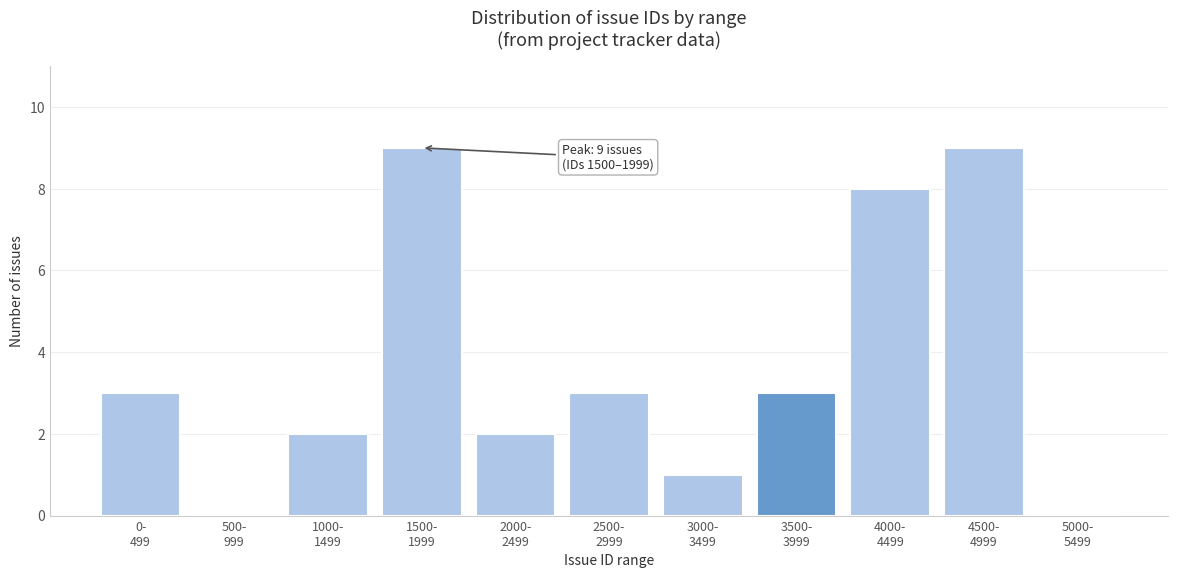

What is the sum of all values?

40